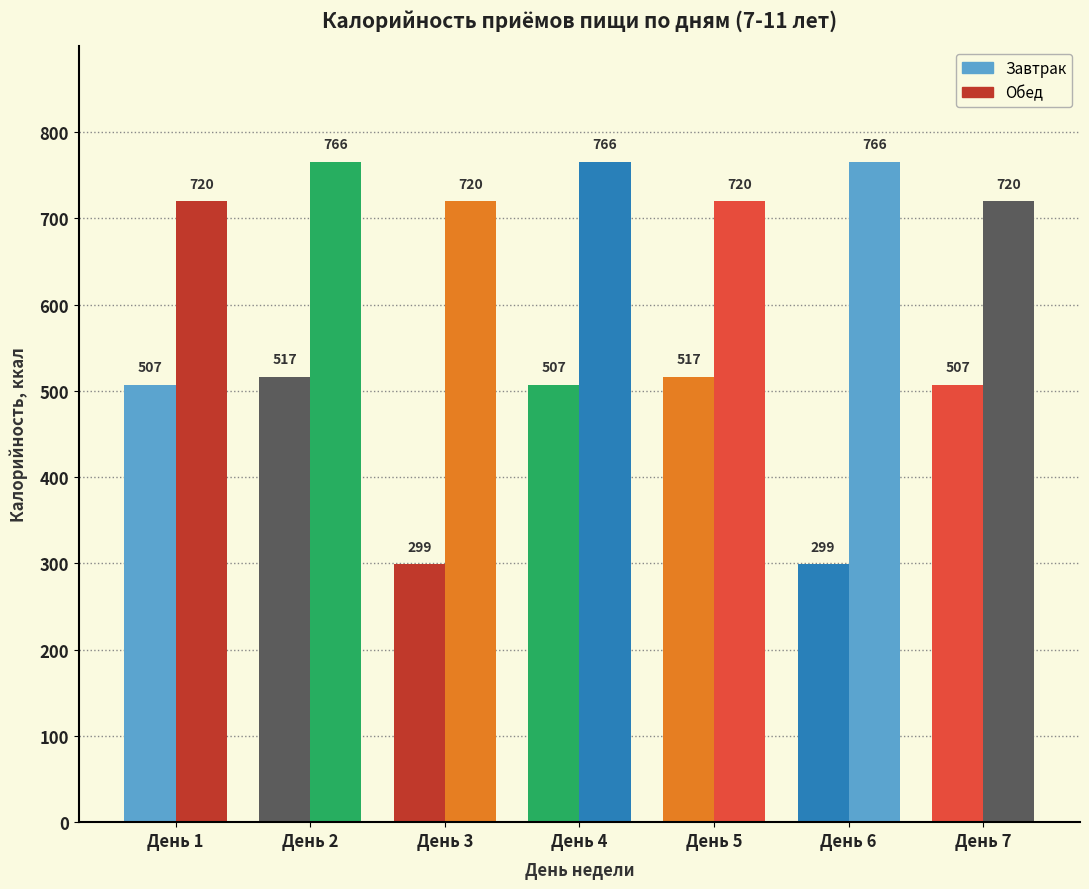

At which category does the chart reach its peak across all series?

День 2